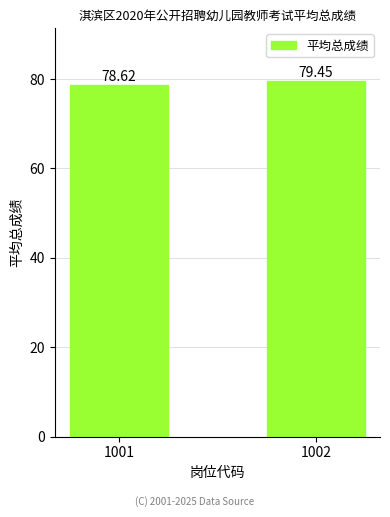

What is the average value?

79.0